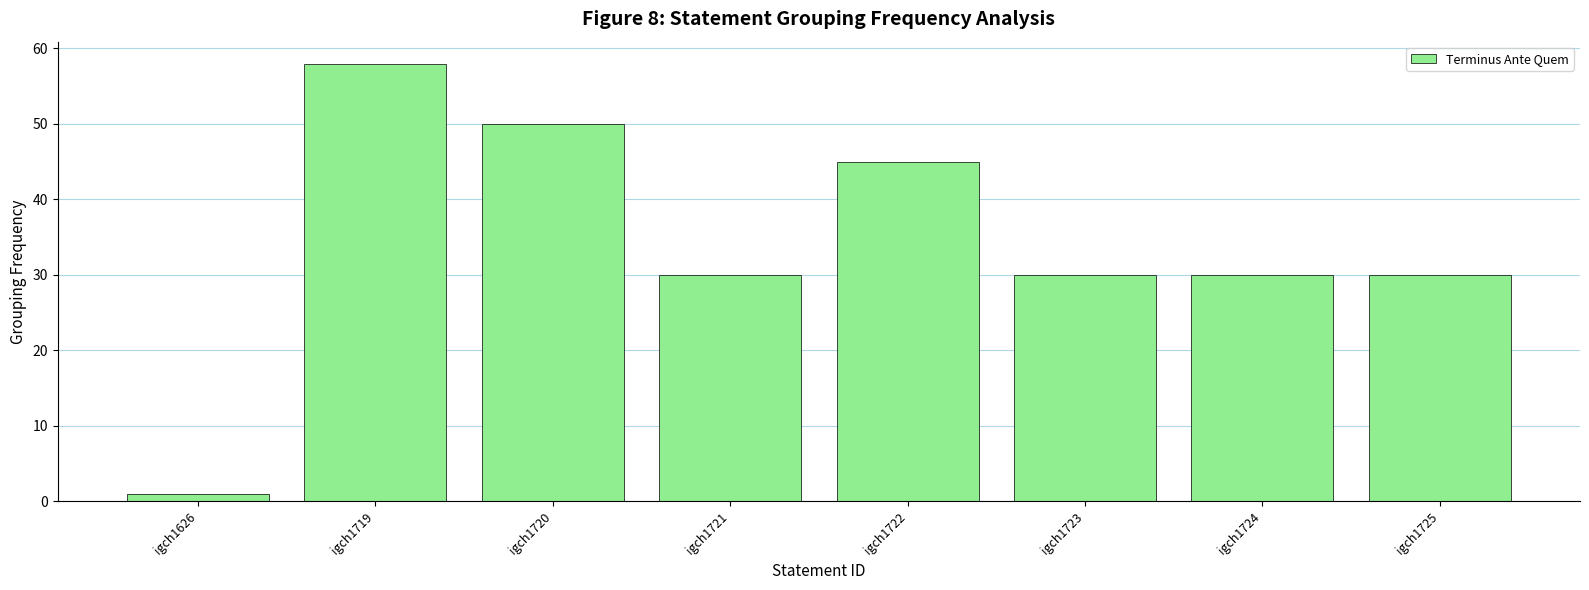

Does the chart contain stacked bars?

No